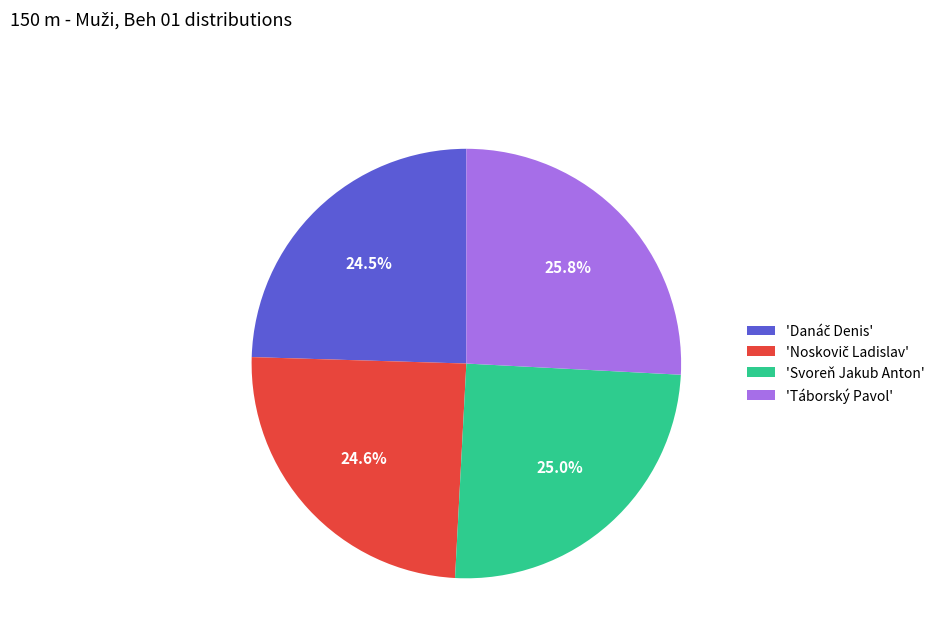

What is the ratio of the value at 'Svoreň Jakub Anton' to the value at 'Táborský Pavol'?

1.0